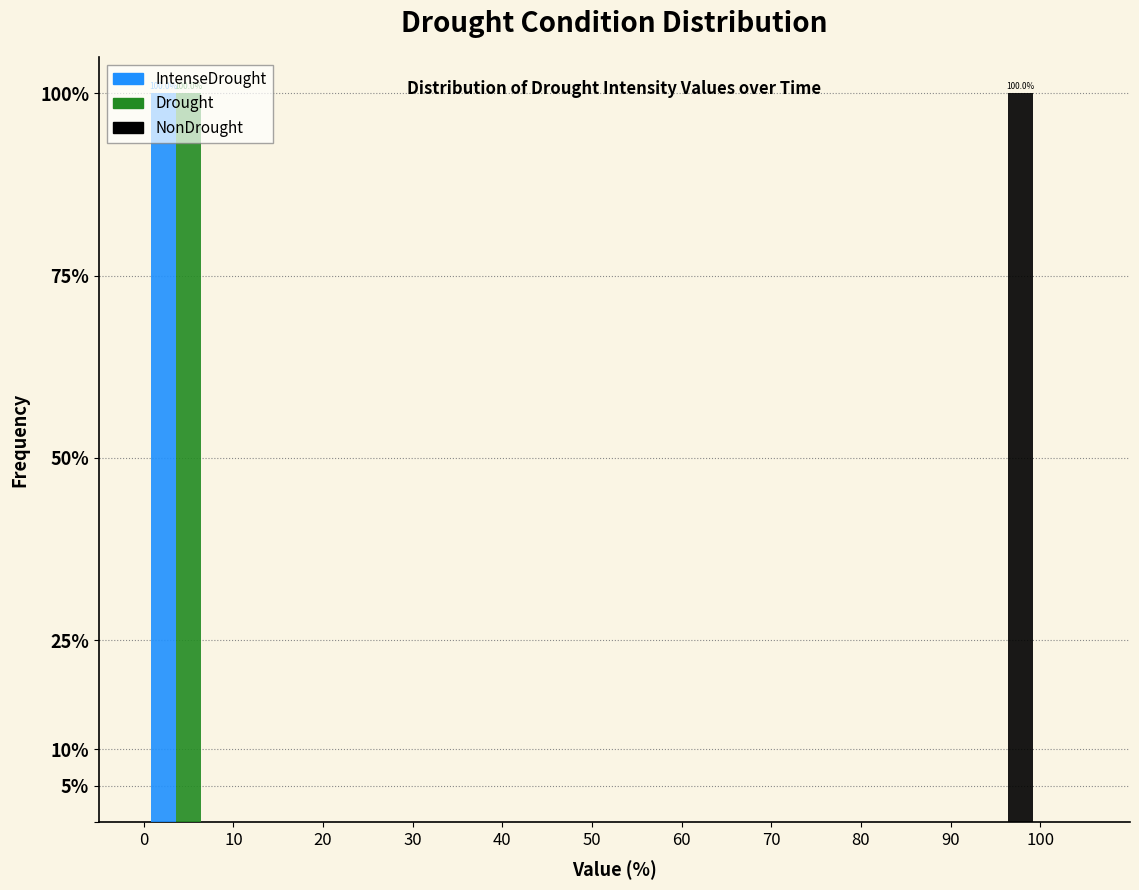

In the Drought series, which range on the x-axis has the tallest bar?

0 to 10